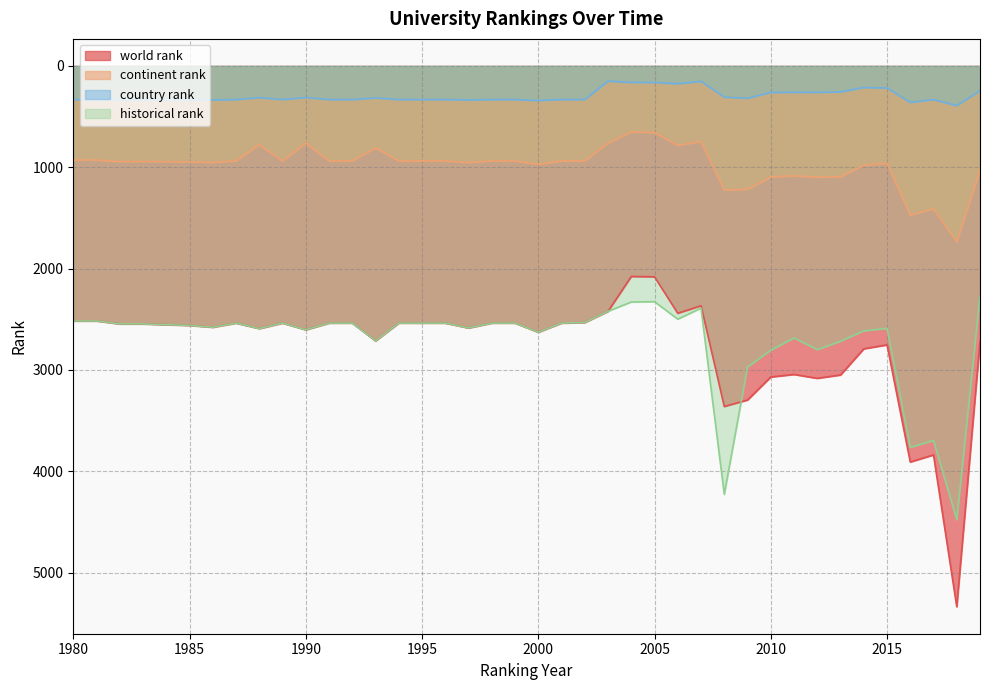

At which category is the sum across all series the highest?

2018